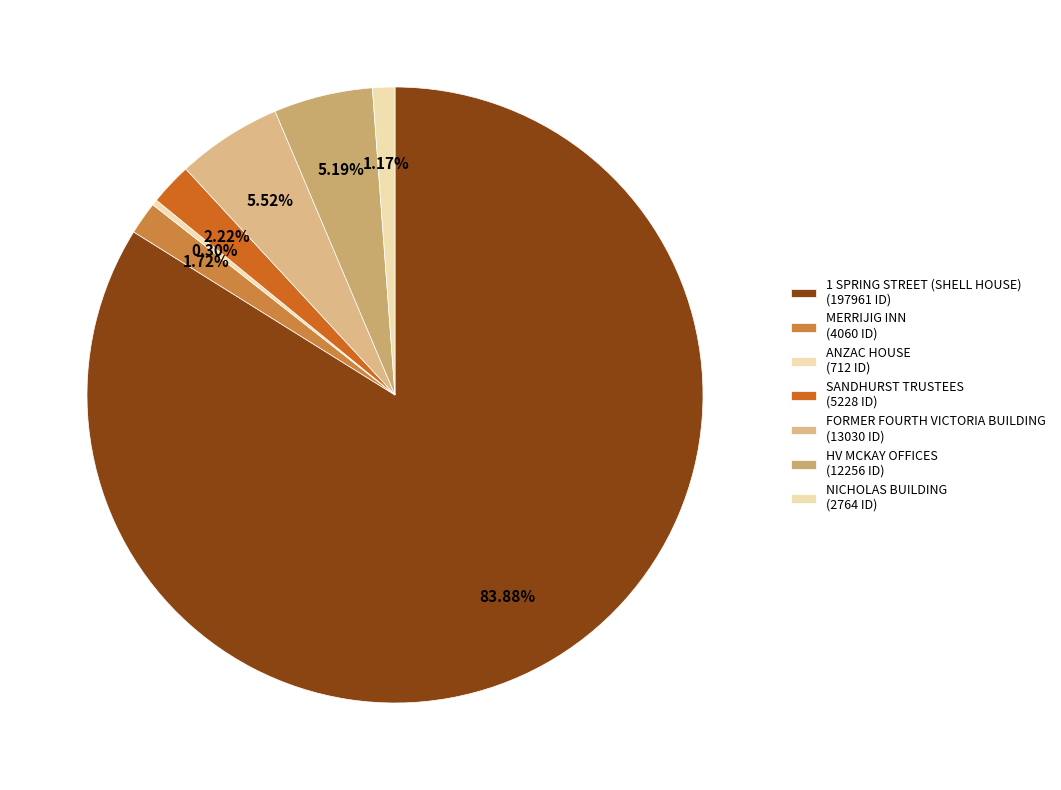

Does 1 SPRING STREET (SHELL HOUSE) account for over 50% of the chart?

Yes